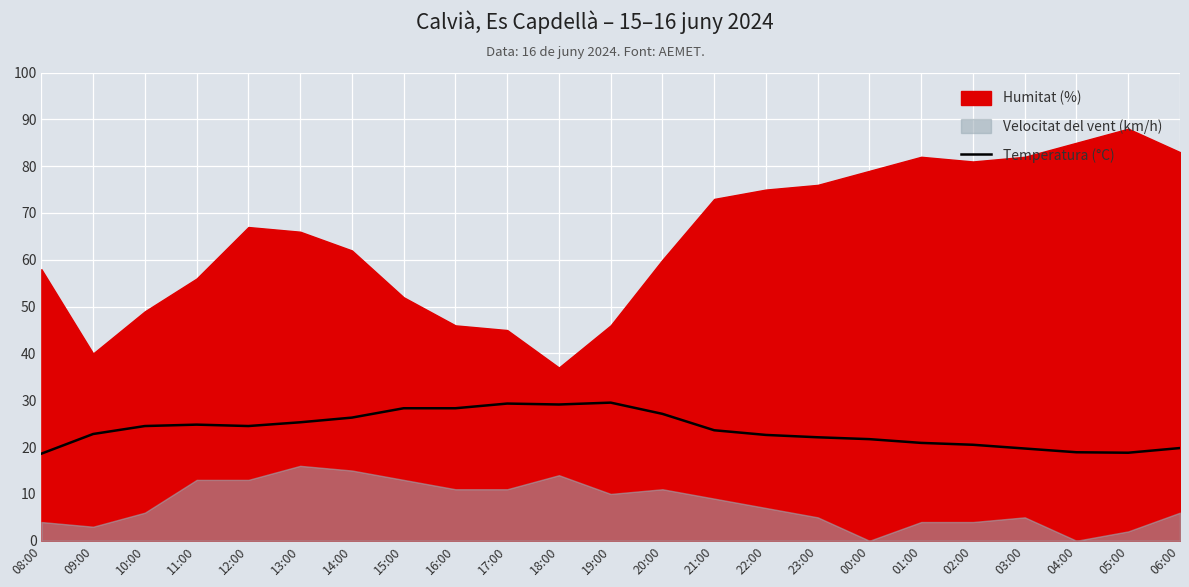

What is the sum of all values?

547.0